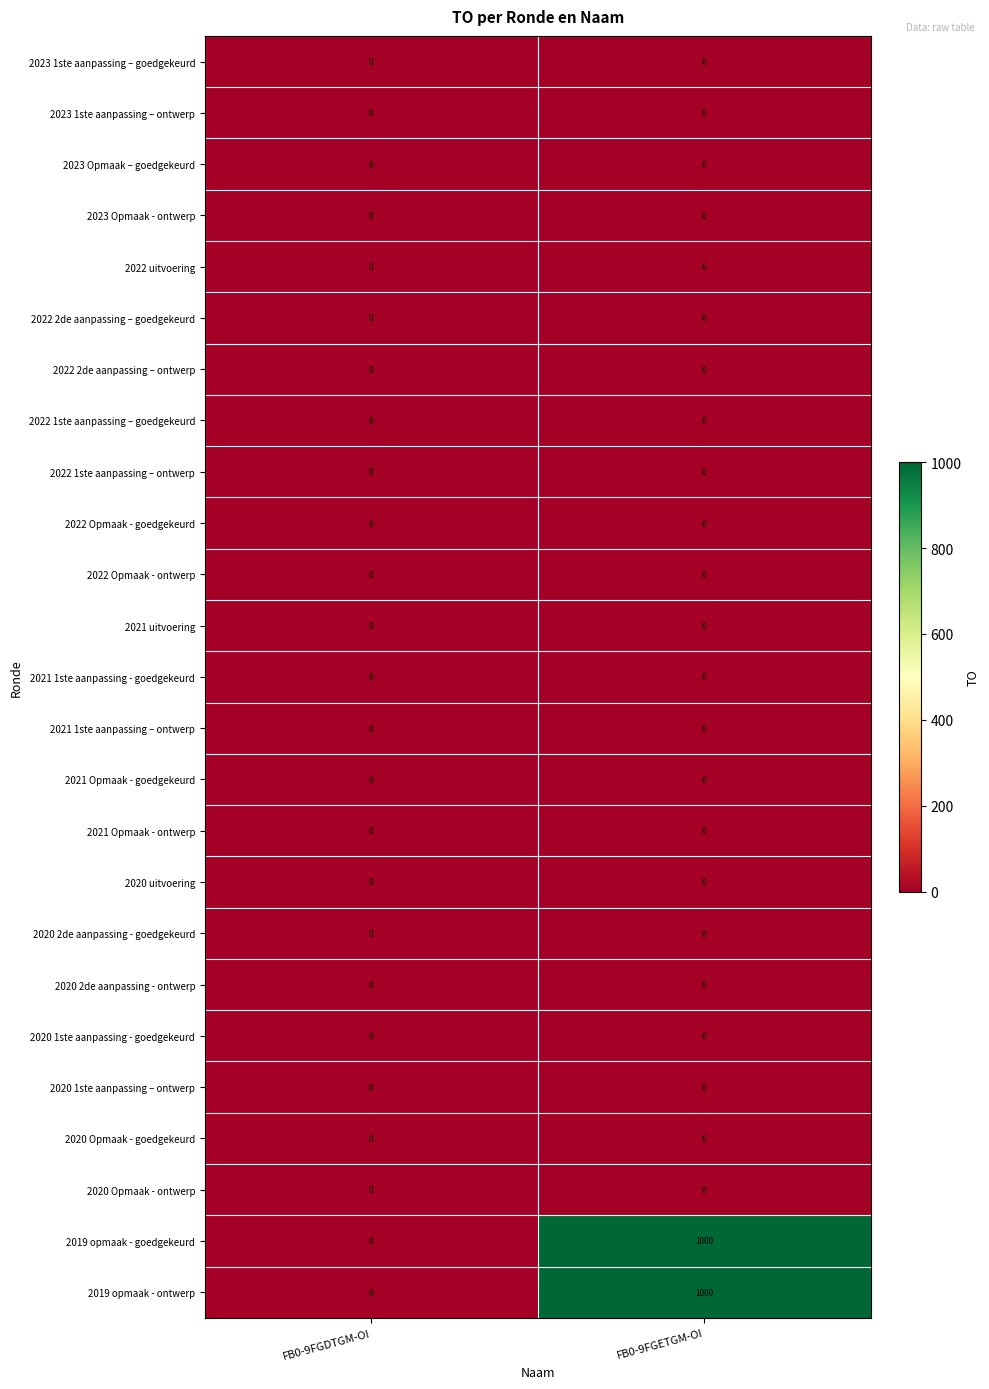

At how many categories does at least one series exceed 322?

1